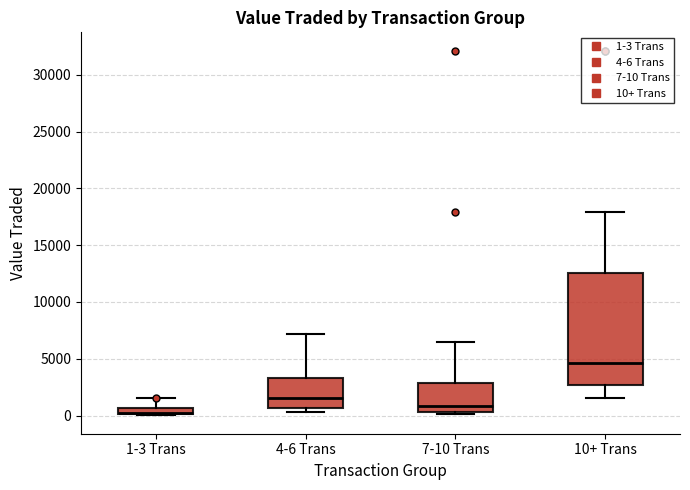

Which box is the tallest, from its lower edge to its upper edge?

10+ Trans